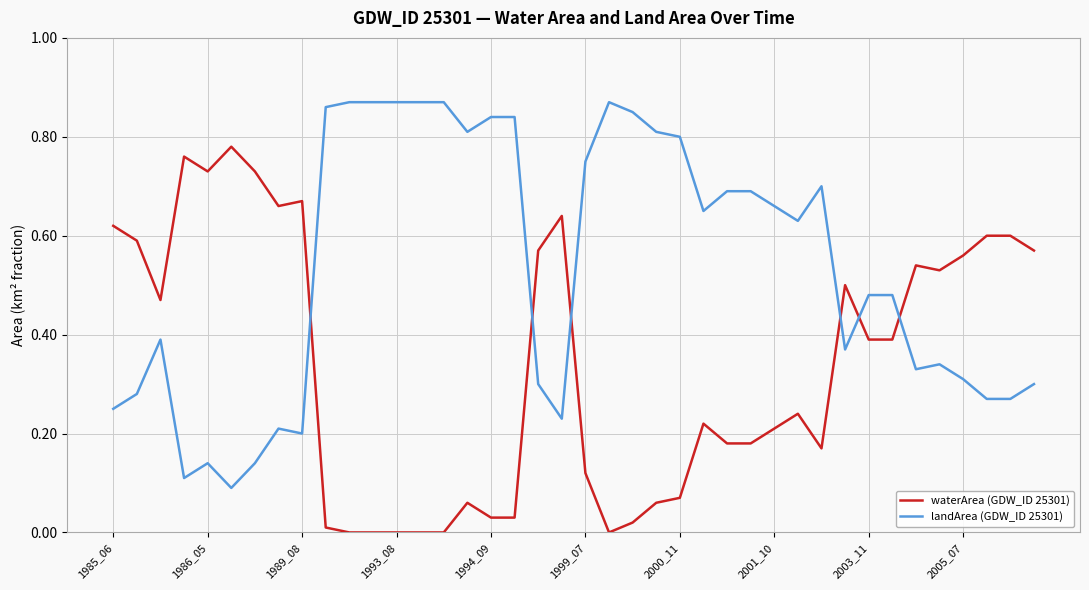

True or false: landArea (GDW_ID 25301) and waterArea (GDW_ID 25301) cross at least once.

True